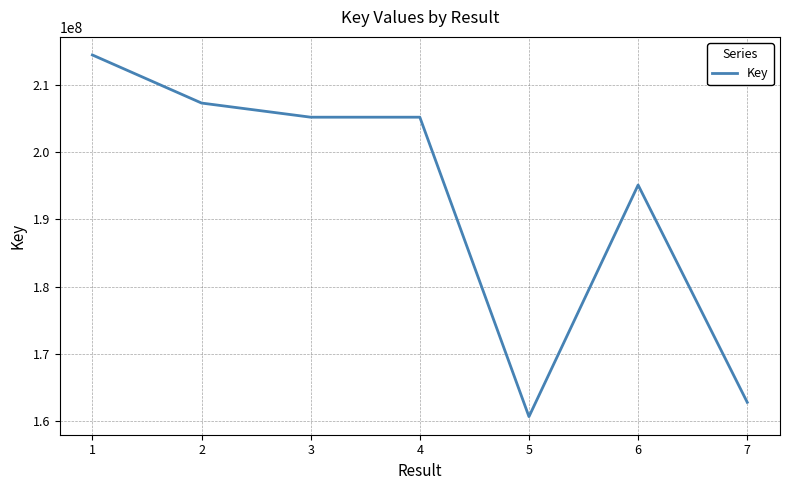

Is it true that the value at 5 is 83477529?

False